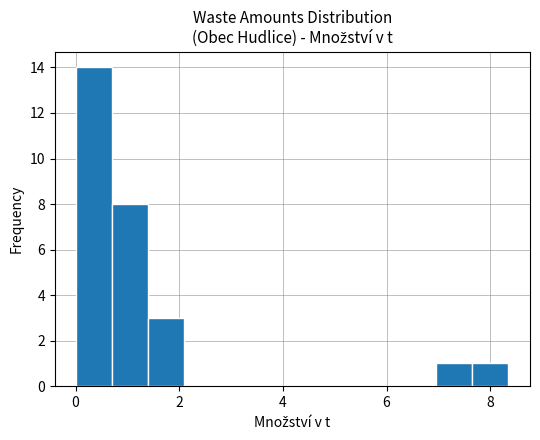

Read against the x-axis, roughly where is the centre of the tallest bar?

0.4